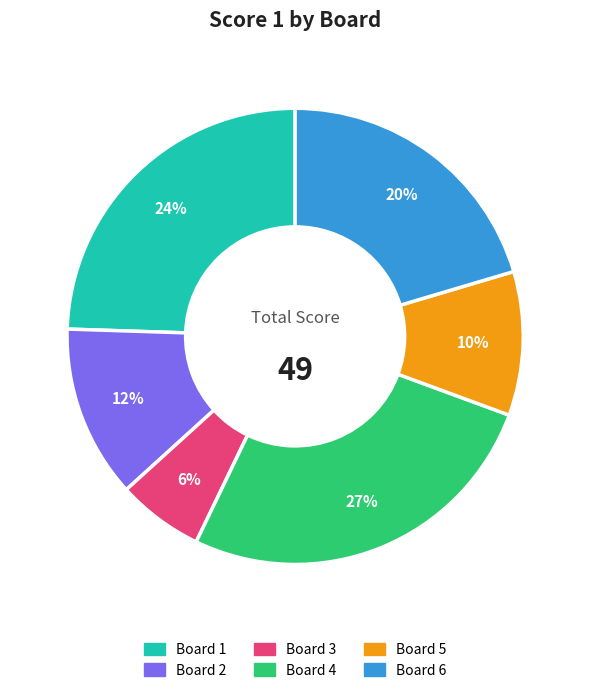

Does Board 2 represent more than half of the total?

No